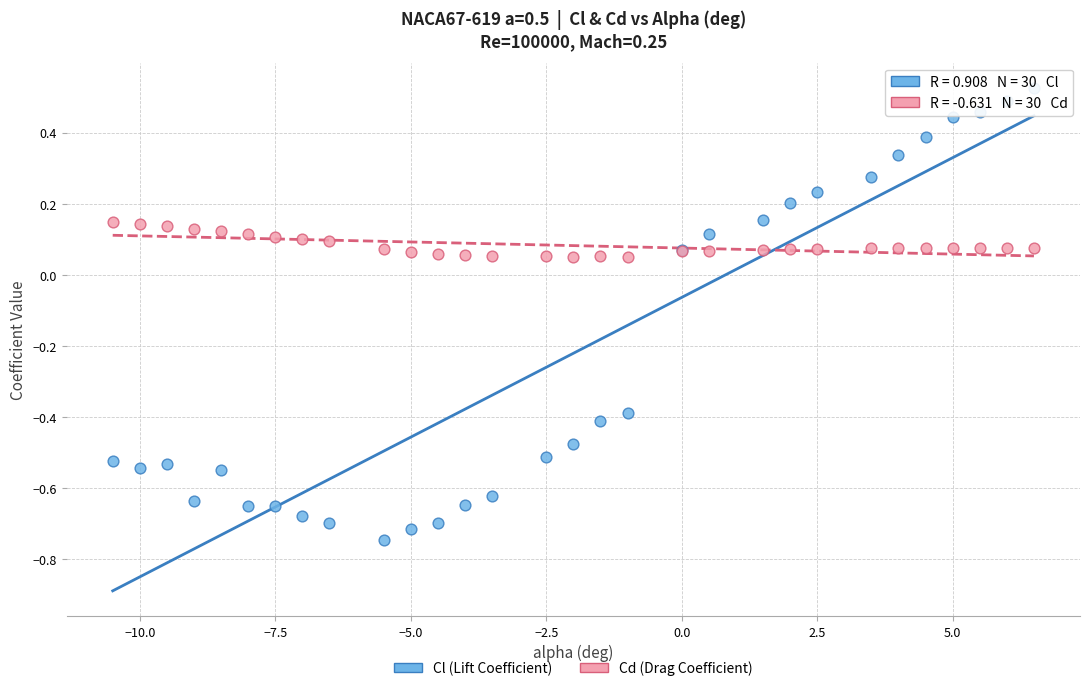

Which series contains the lowest Y value?

Cl (Lift Coefficient)